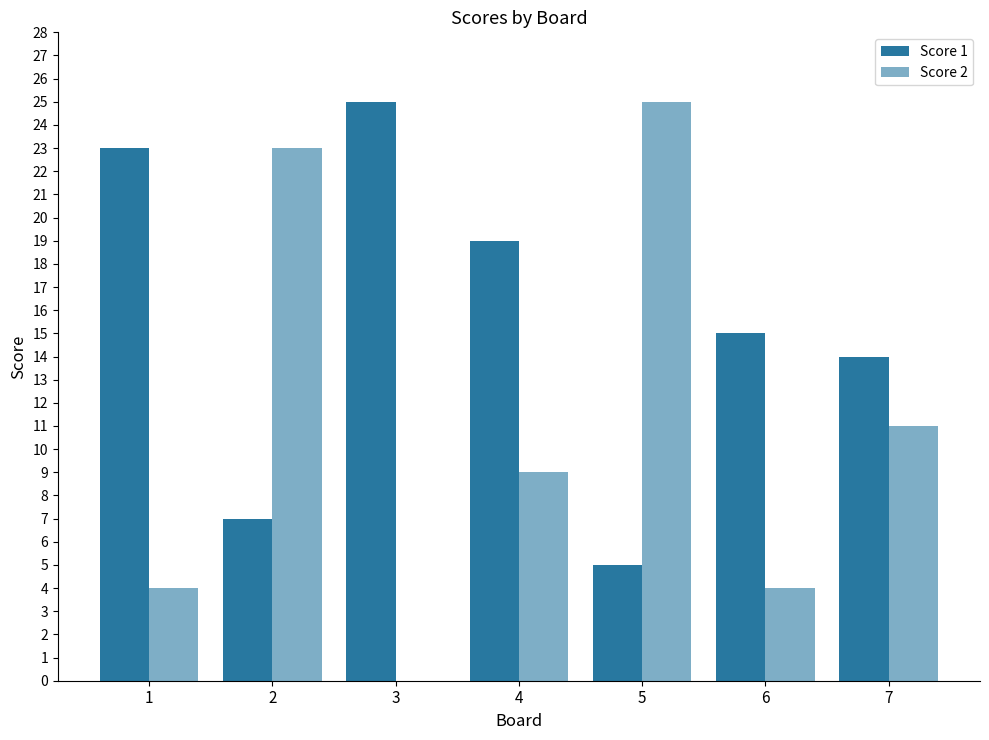

What is the difference between the maximum and minimum values in the Score 1 series?

20